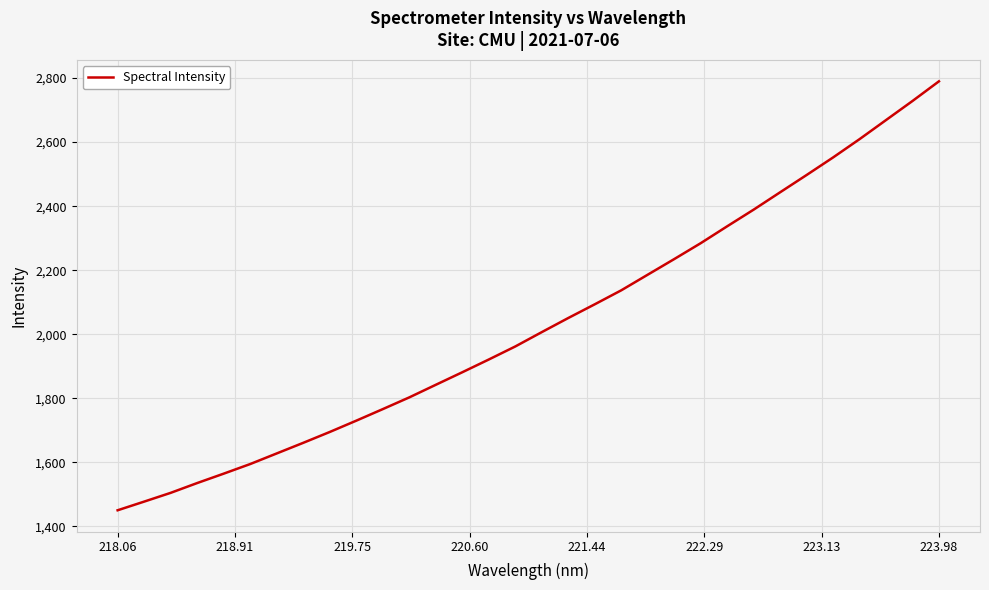

What is the difference between the maximum and minimum values?

1339.7